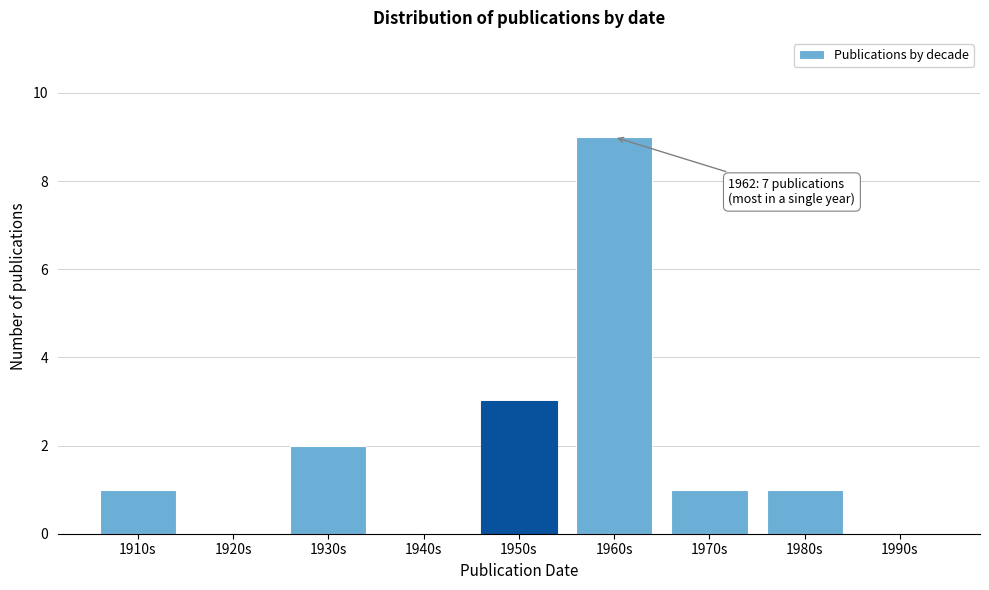

Reading left to right, what are all the values shown in this chart?

1910s=1	1920s=0	1930s=2	1940s=0	1950s=3	1960s=9	1970s=1	1980s=1	1990s=0